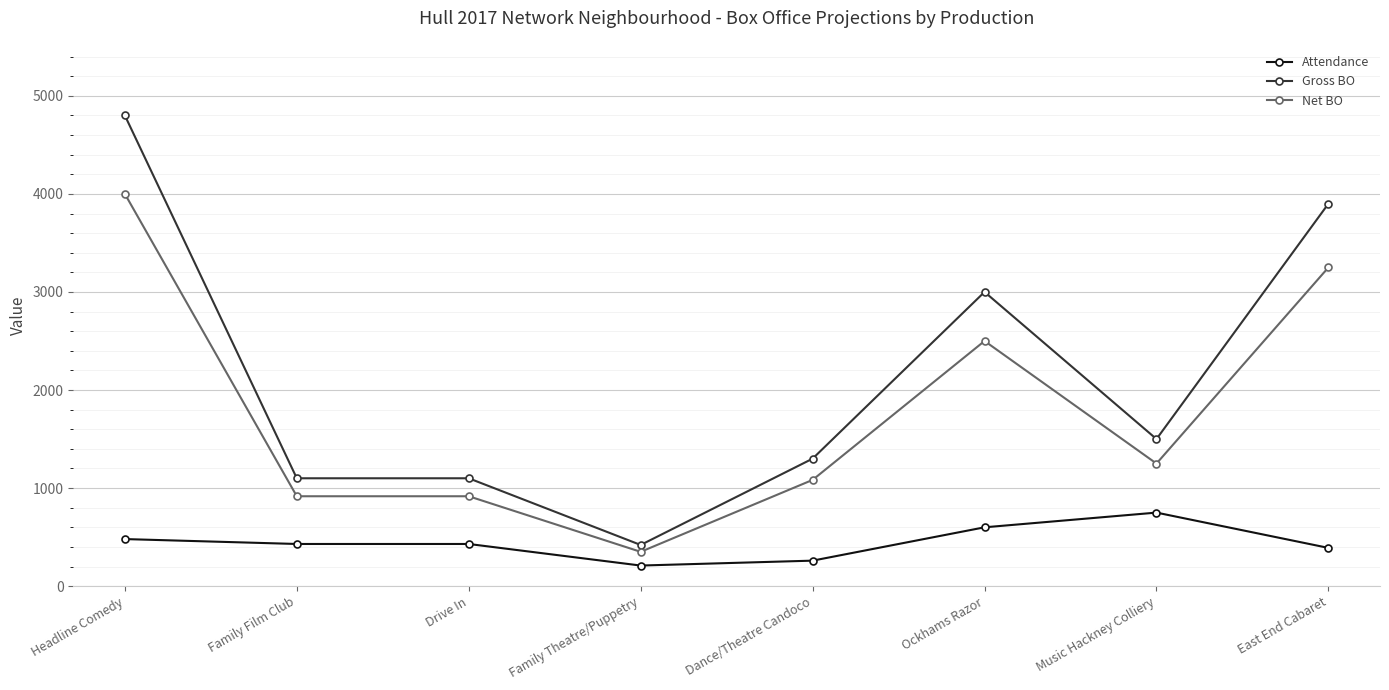

Read the Net BO value at East End Cabaret.

3250.0